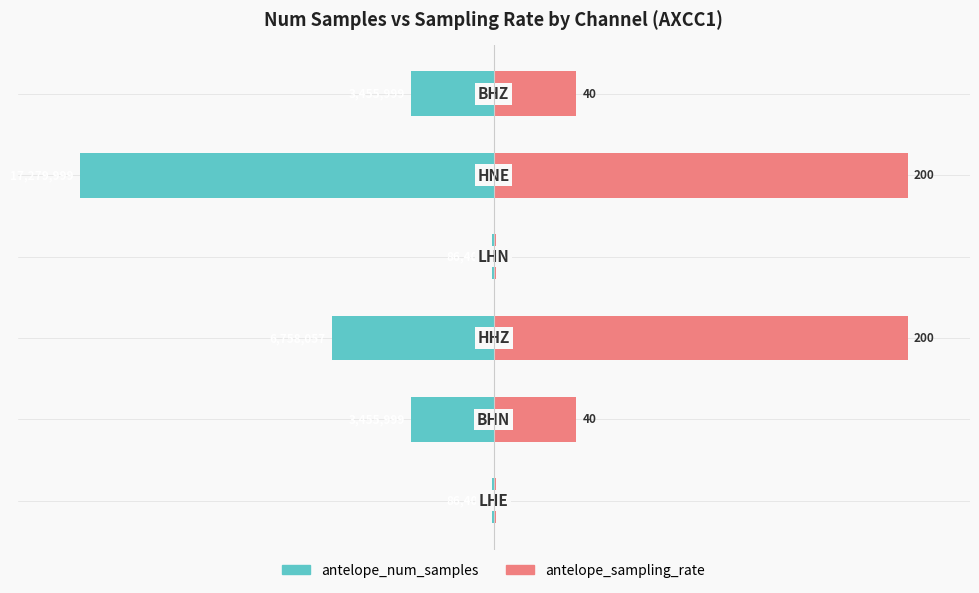

Does the chart contain any negative values?

Yes